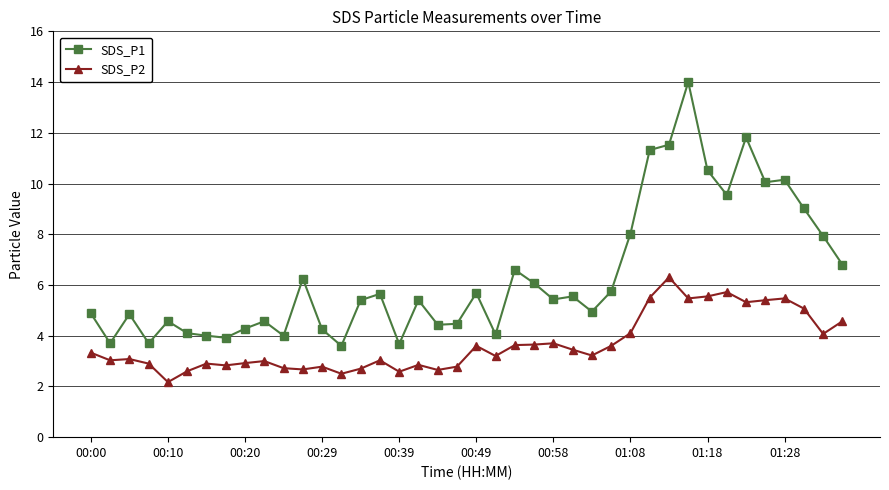

What is the average value of the SDS_P1 series?

6.4